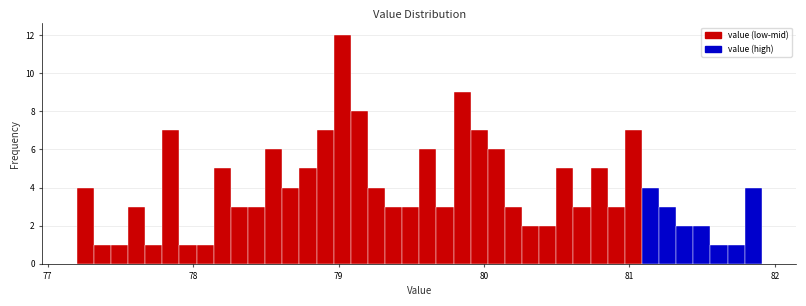

Read against the x-axis, roughly where is the centre of the tallest bar?

79.0